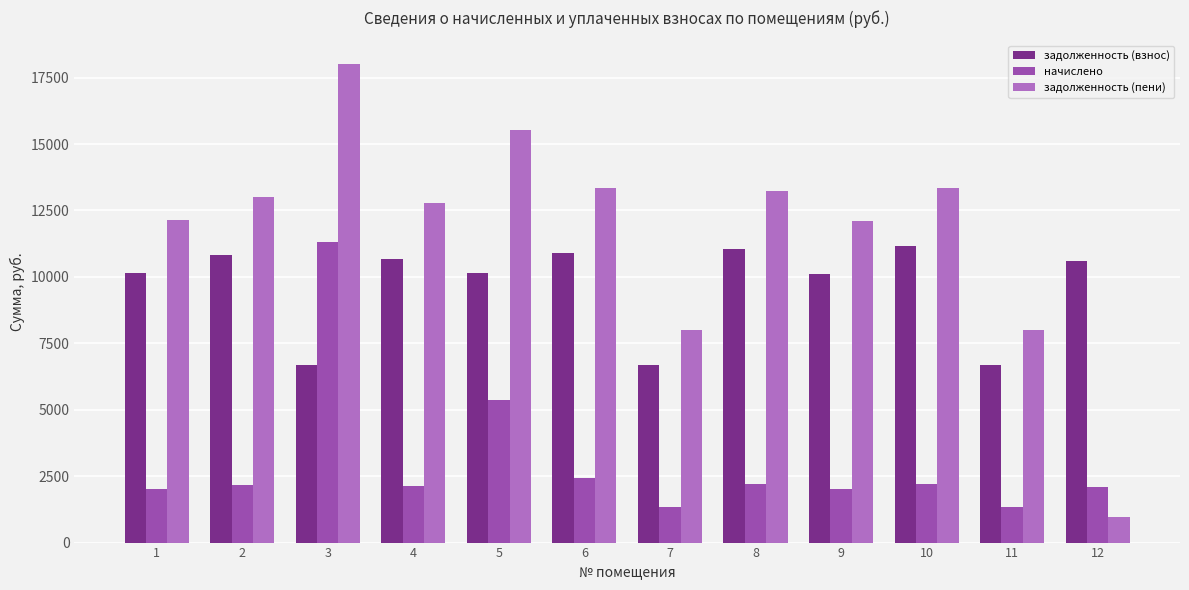

What is the greatest value displayed?

18002.7